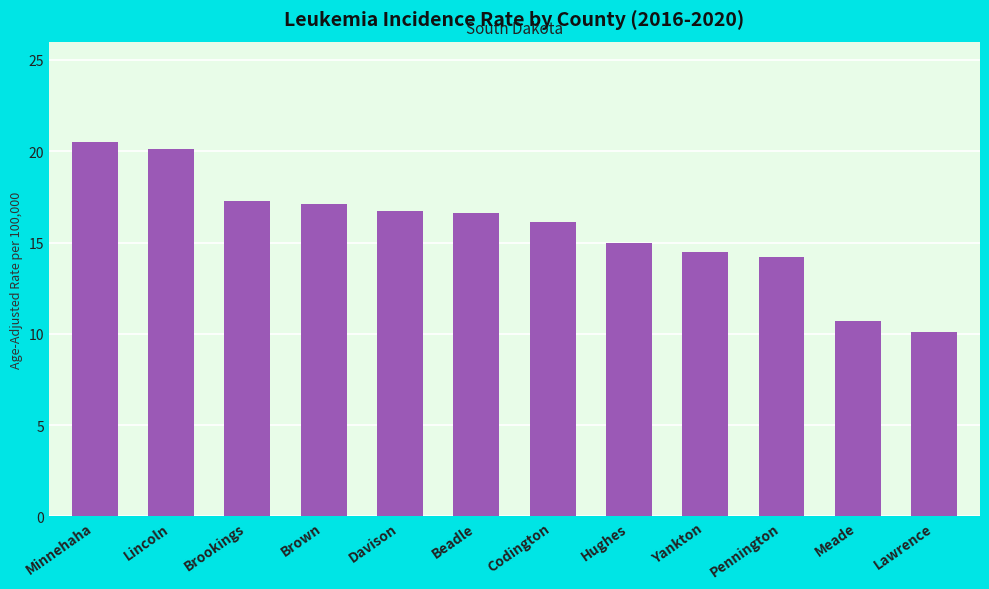

True or false: the data shows 5.3 at Hughes.

False